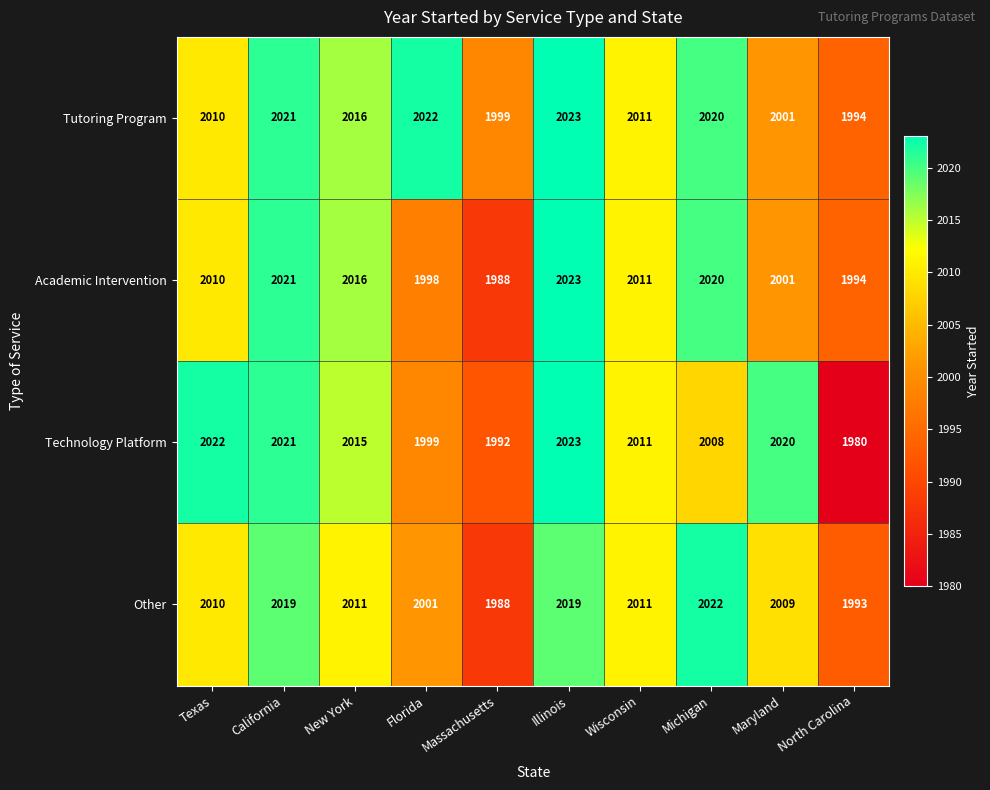

True or false: Tutoring Program has a value of 2020 at Michigan.

True